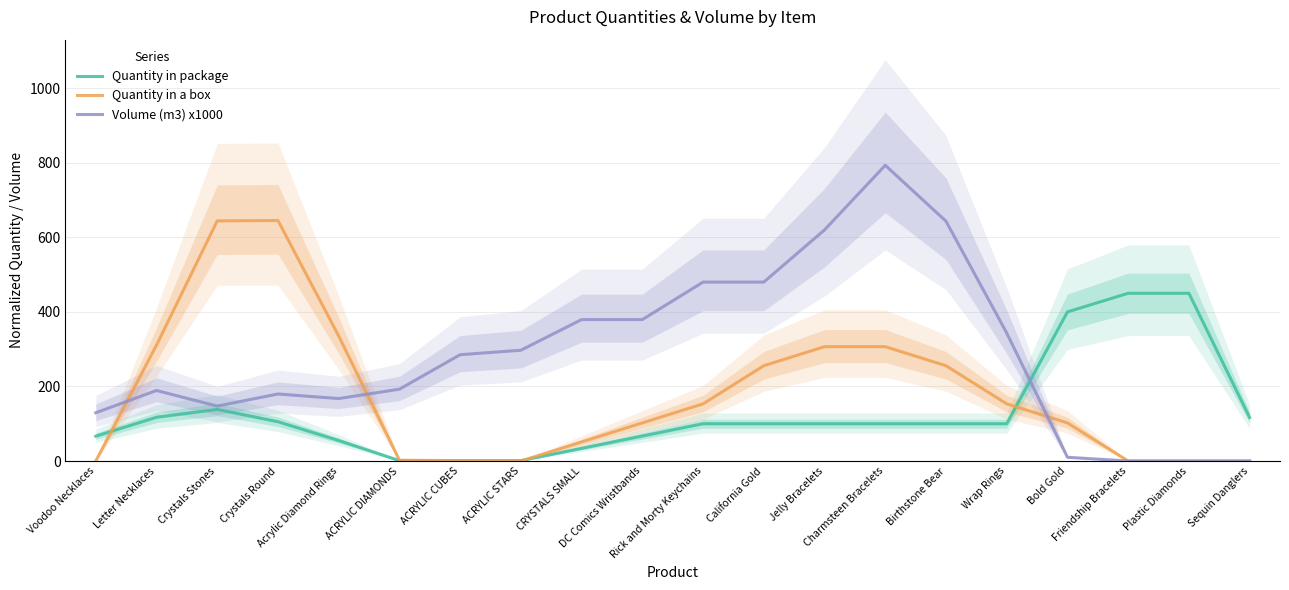

Which category has the highest value in the Quantity in a box series?

Crystals Round